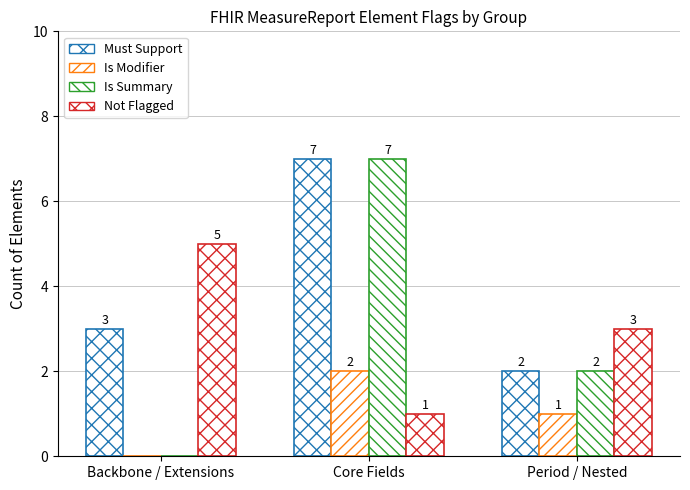

How many groups of bars are there?

3